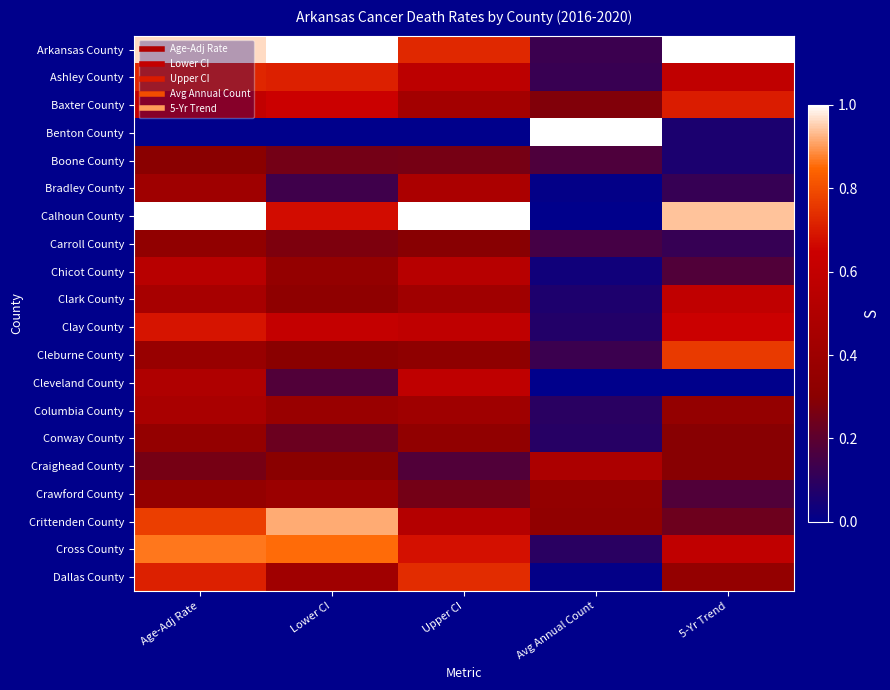

Which series has the widest spread of values?

Benton County